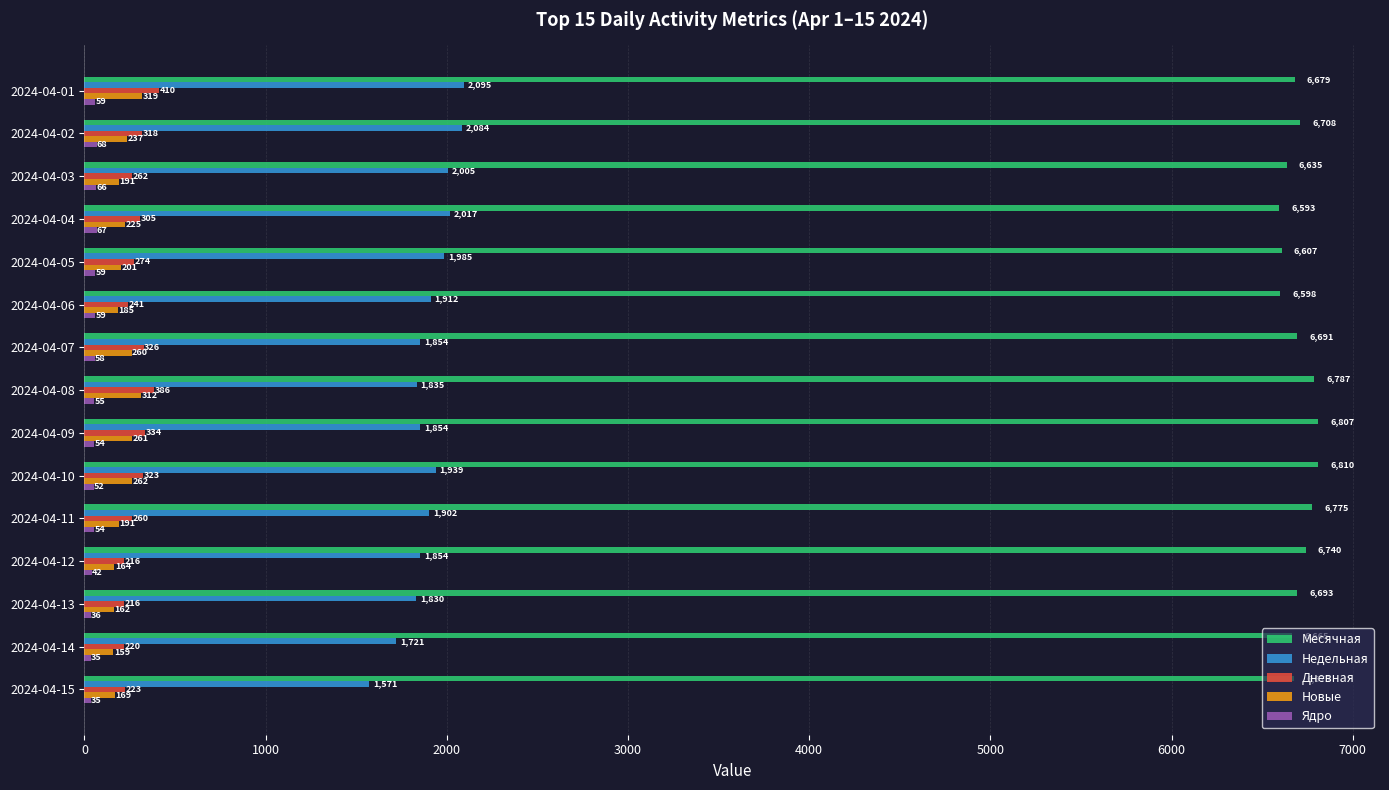

The value of Новые at 2024-04-09 is 261. True or false?

True